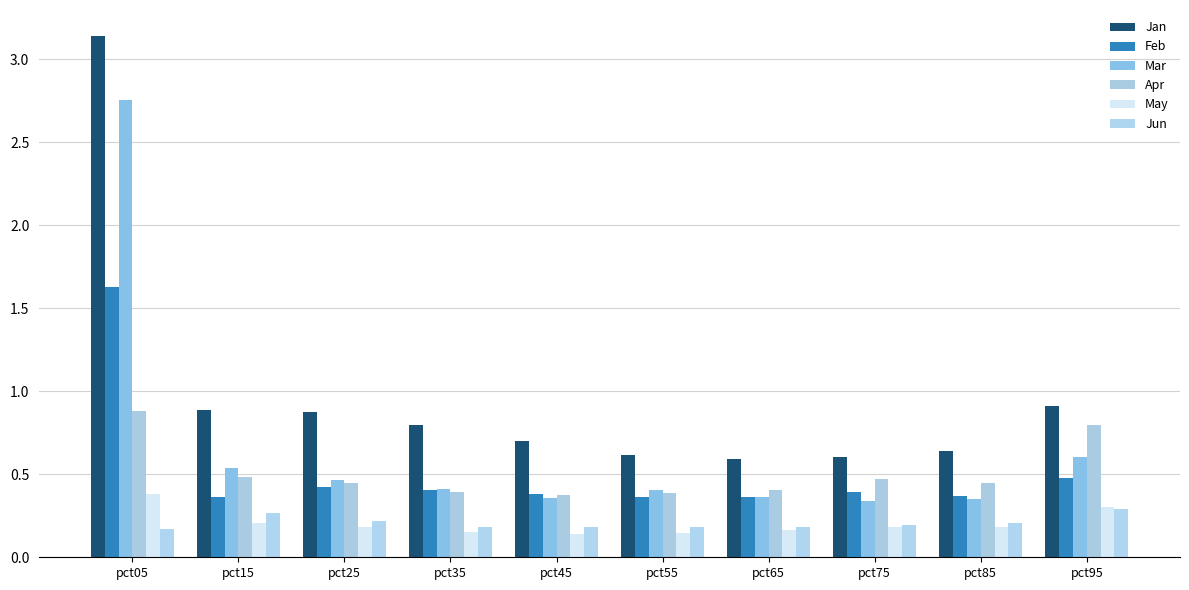

True or false: Mar has a value of 0.1 at pct35.

False